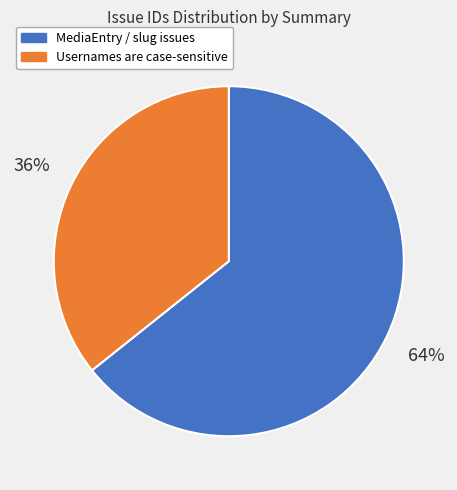

To the nearest percent, what is the average slice percentage?

50%